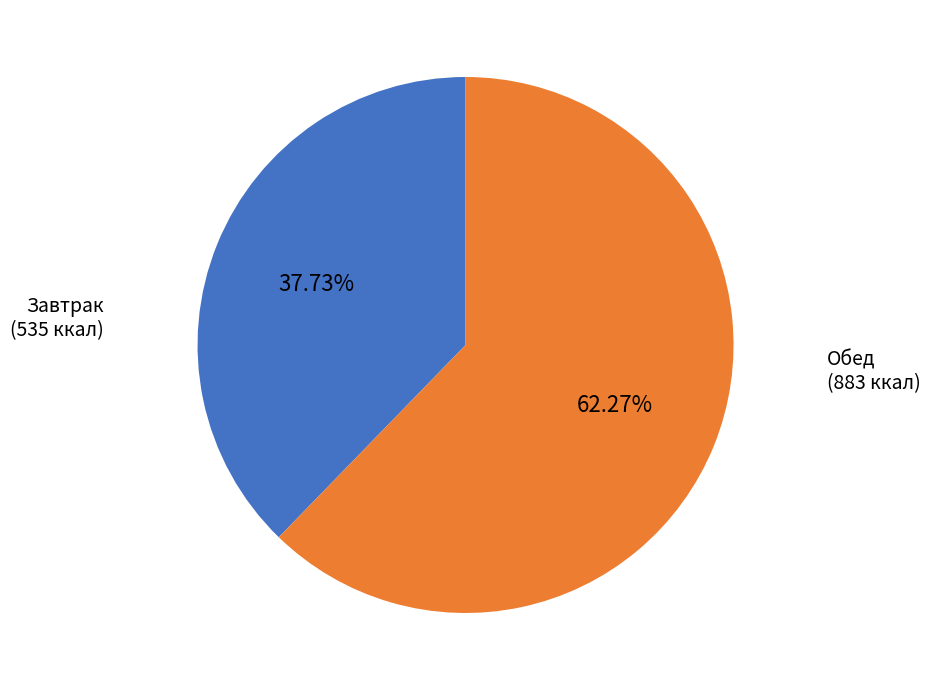

Is there any slice that represents more than half of the pie?

Yes